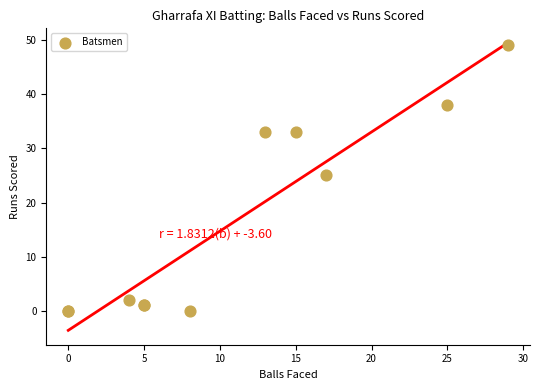

What Y value in the scatter plot is closest to 24?

25